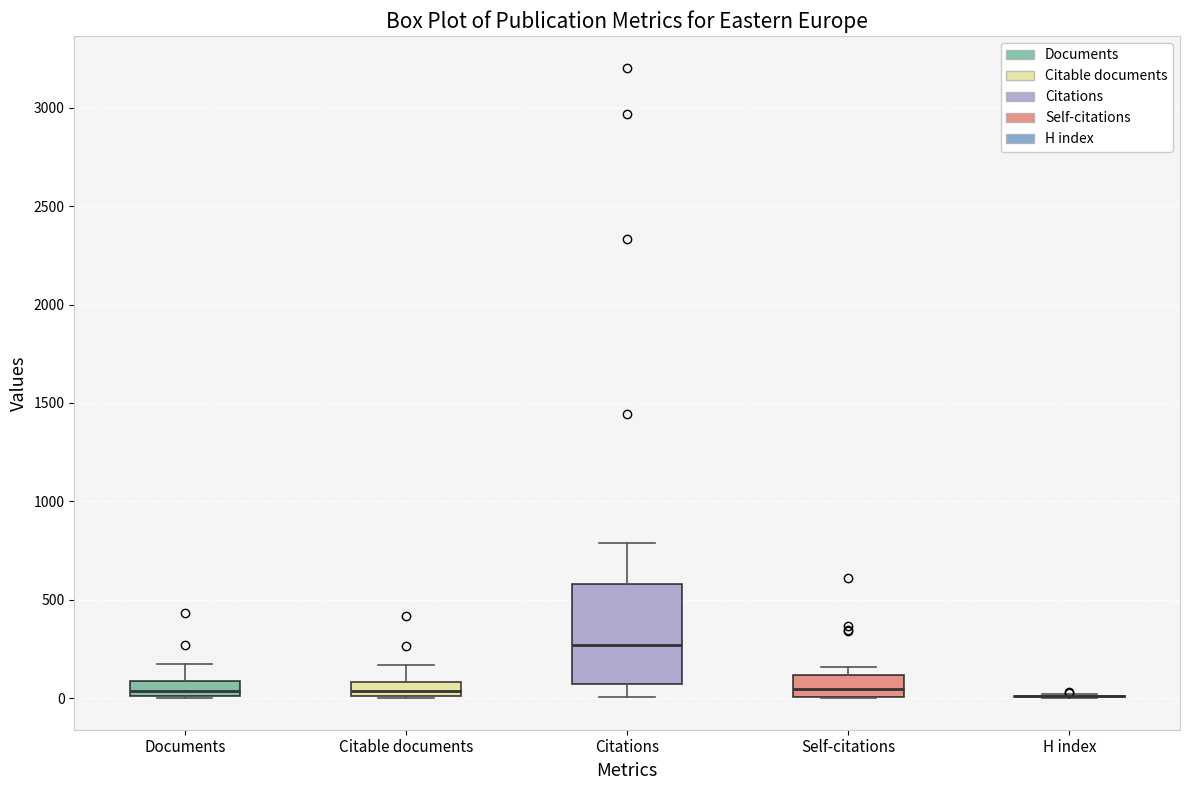

Where is the upper edge of the box for Citable documents on the y-axis? The values are not printed on the chart, so give them approximately, as read against the axis.

100